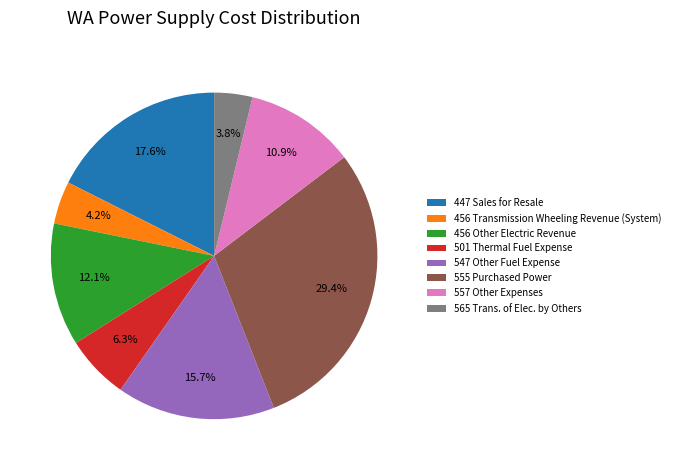

To the nearest percent, what percentage of the pie is 555 Purchased Power?

29%